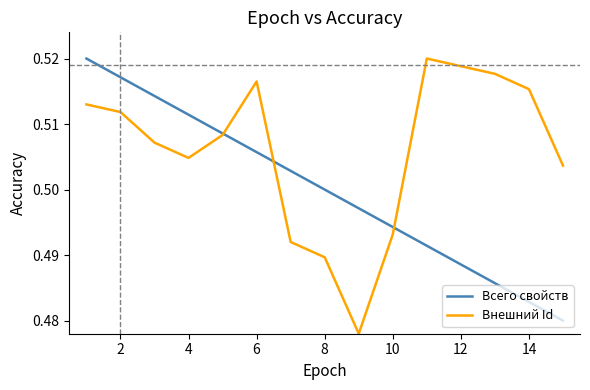

In Внешний Id, how many points are lower than both neighbors (excluding endpoints)?

2